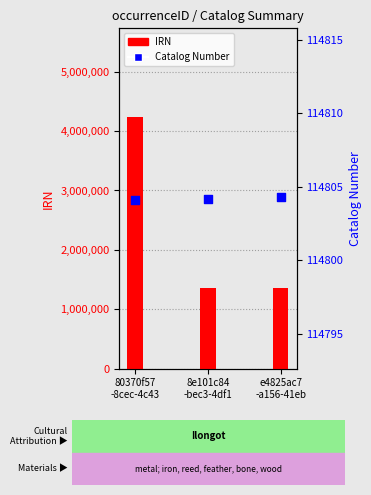

Which series reaches the minimum Y coordinate?

Catalog Number